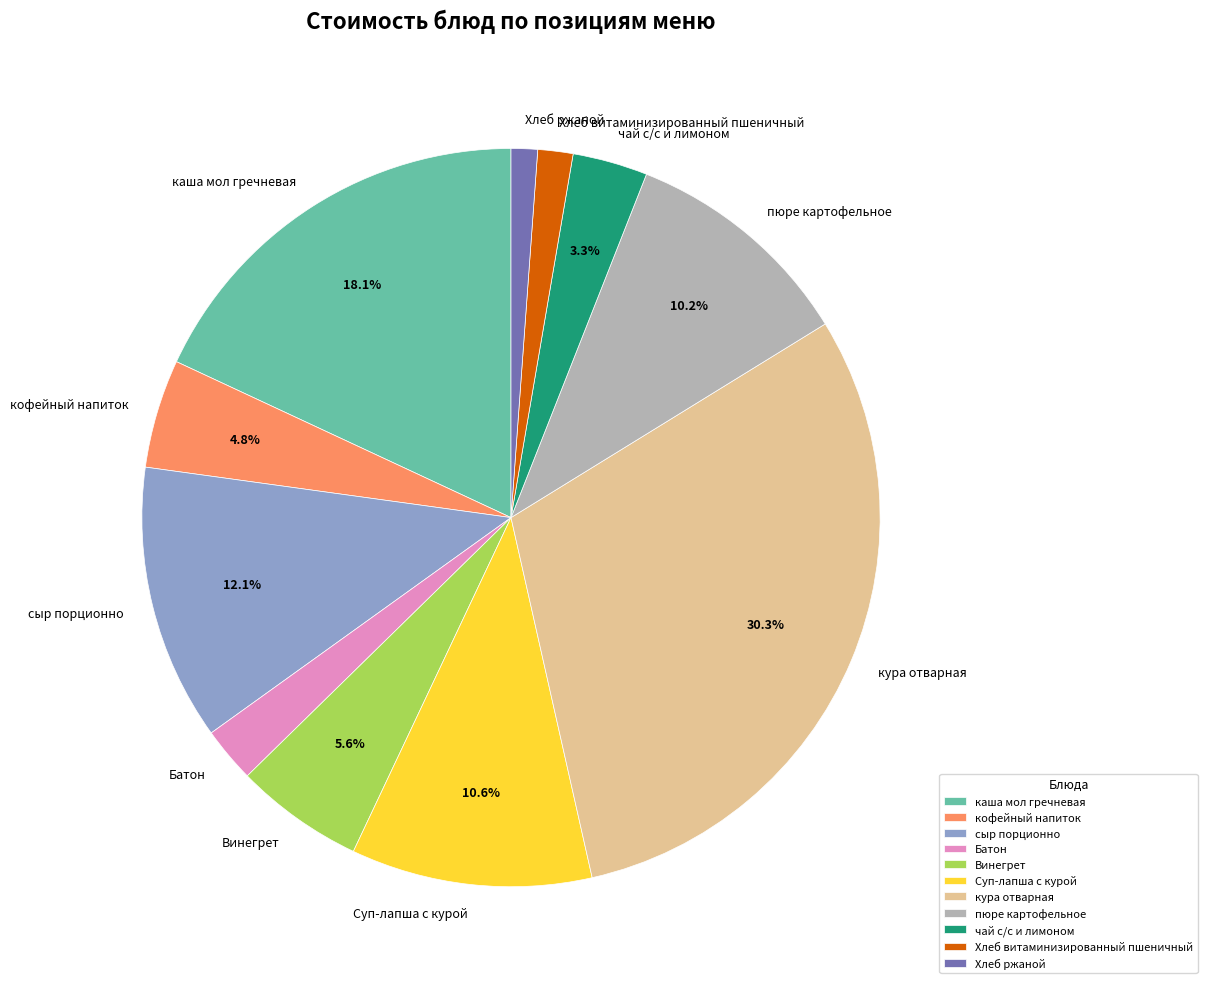

Is there a majority slice in this chart?

No